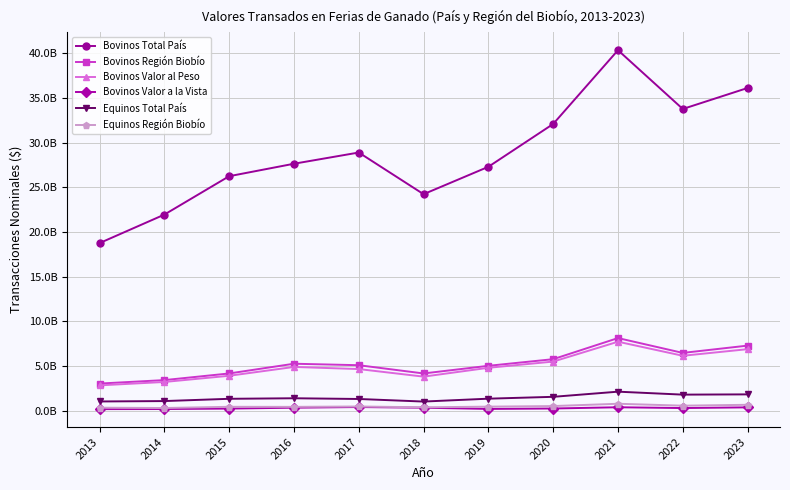

Which label corresponds to the largest value in the chart?

2021